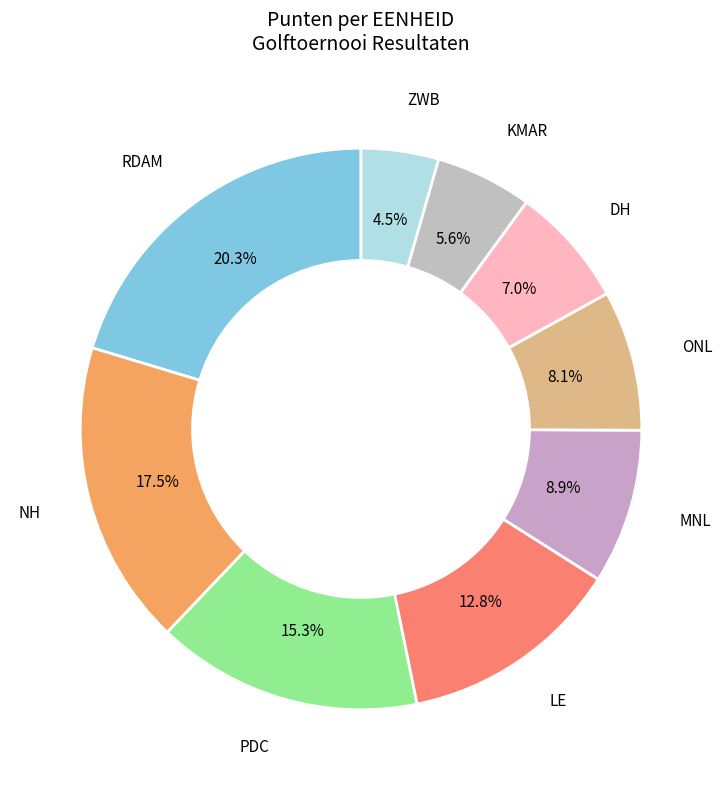

How many slices are in this pie chart?

9